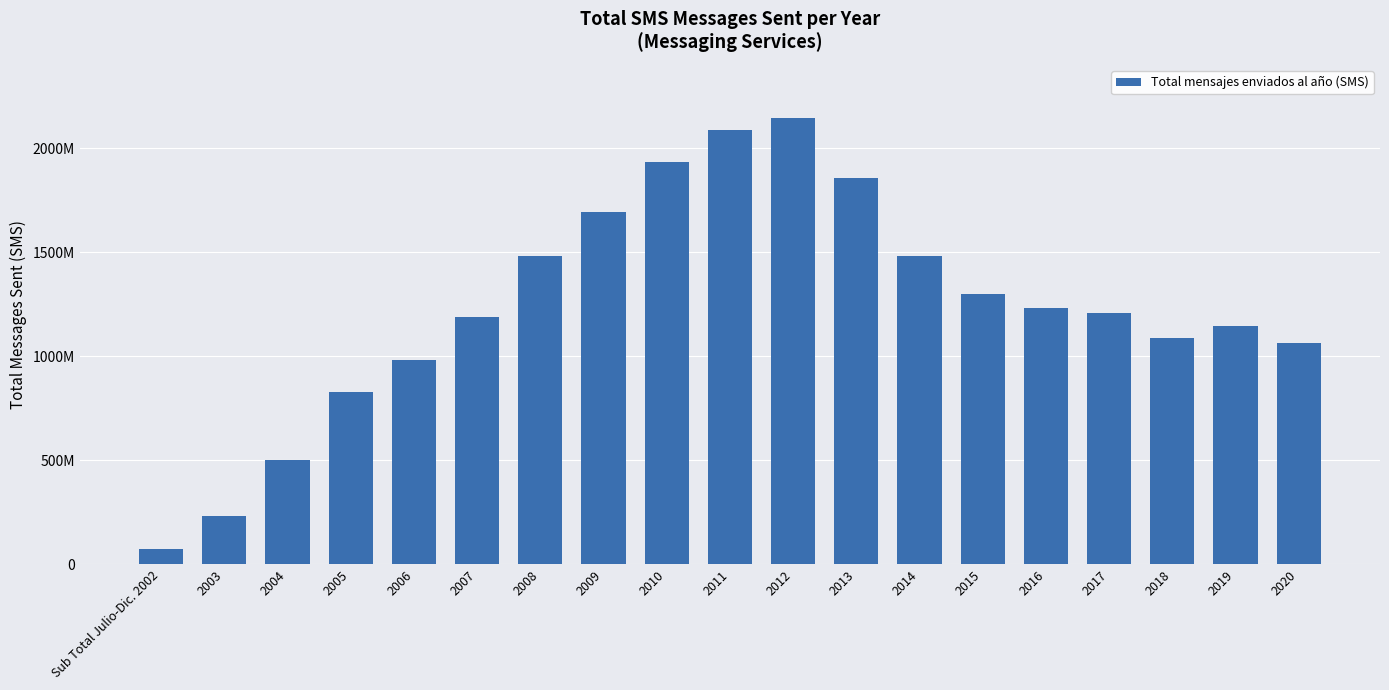

What is the ratio of the value at 2007 to the value at 2014?

0.8